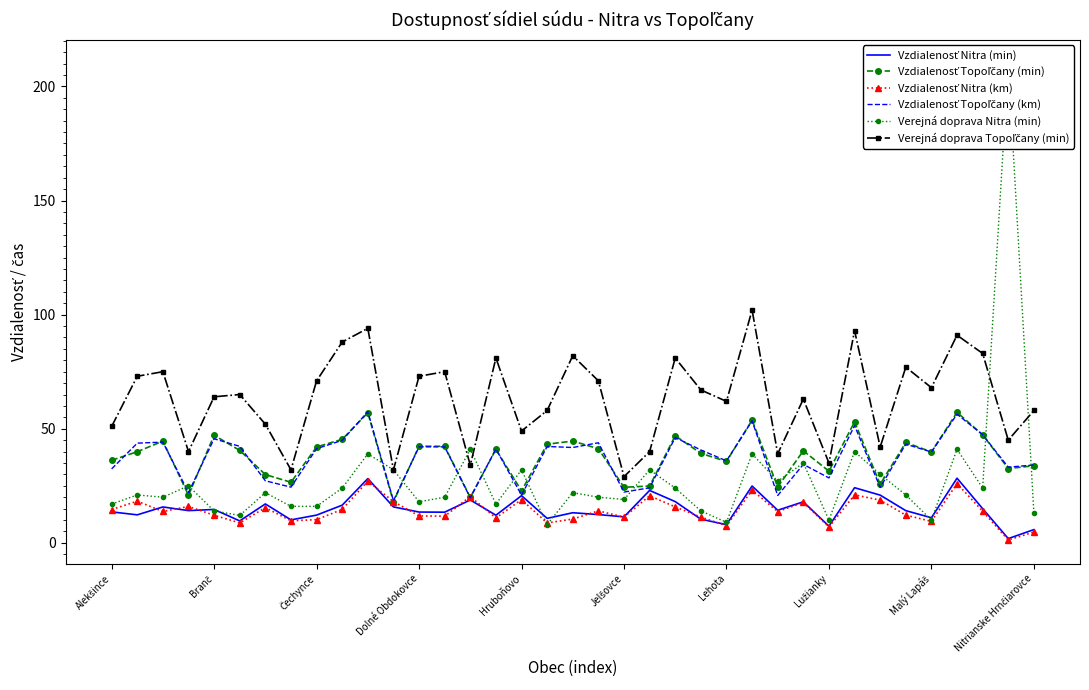

At which category is the sum across all series the highest?

35